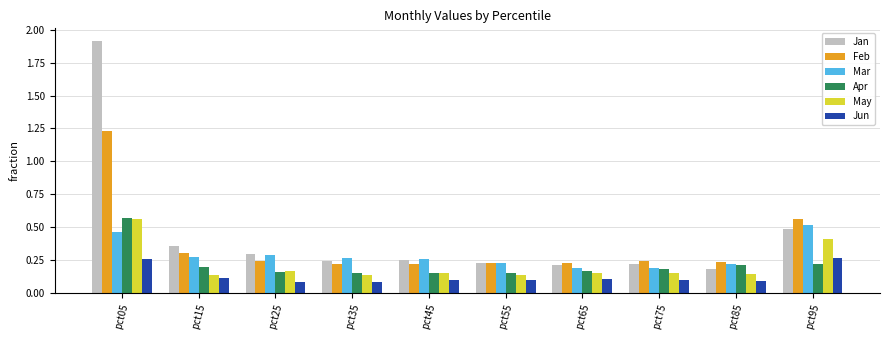

The value of Jun at pct05 is 0.3. True or false?

True